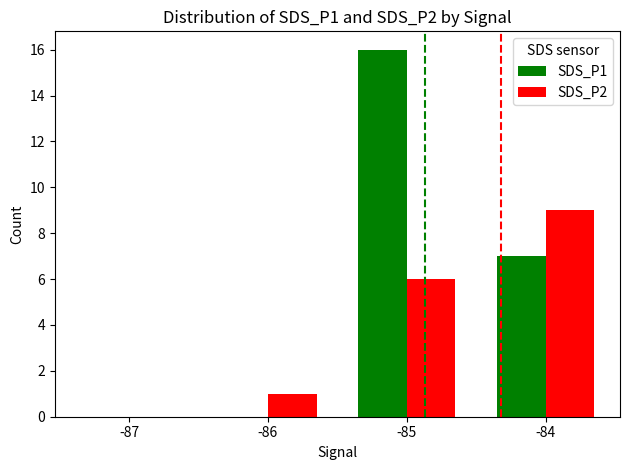

How many series are shown in this chart?

2